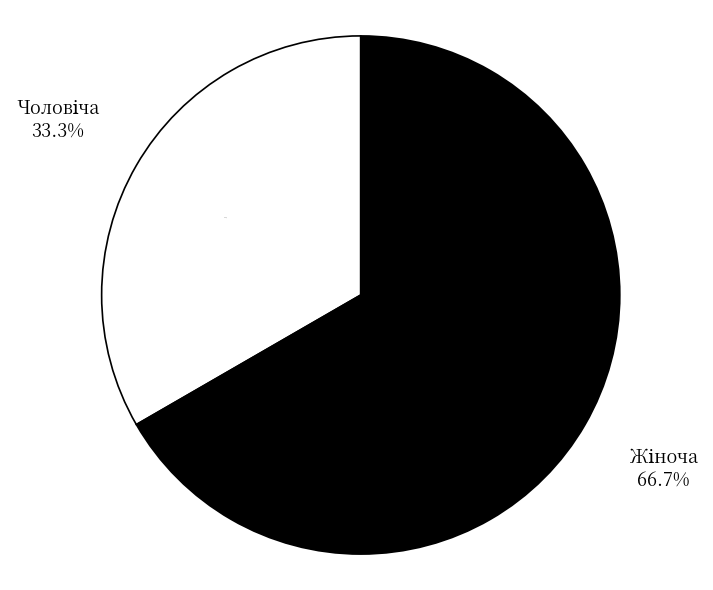

Is there any slice that represents more than half of the pie?

Yes